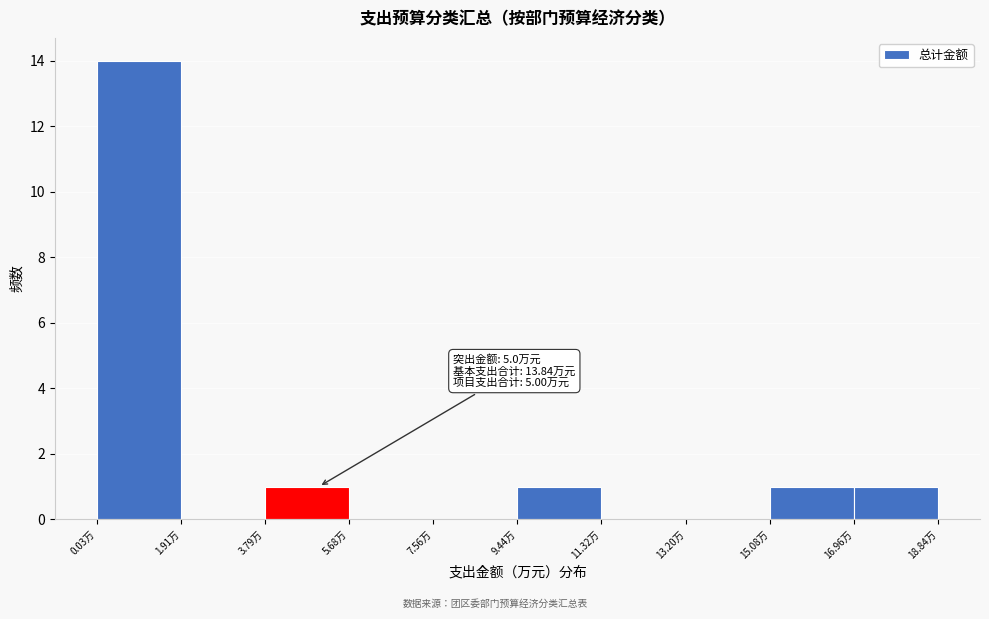

Which range on the x-axis has the tallest bar?

0.0 to 2.0